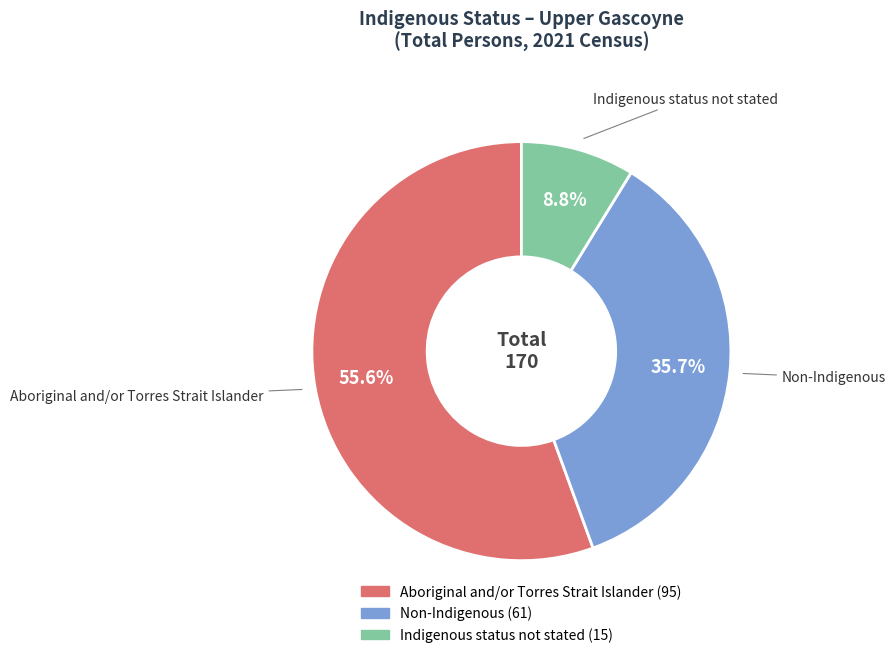

True or false: Aboriginal and/or Torres Strait Islander accounts for 56% of the total.

True